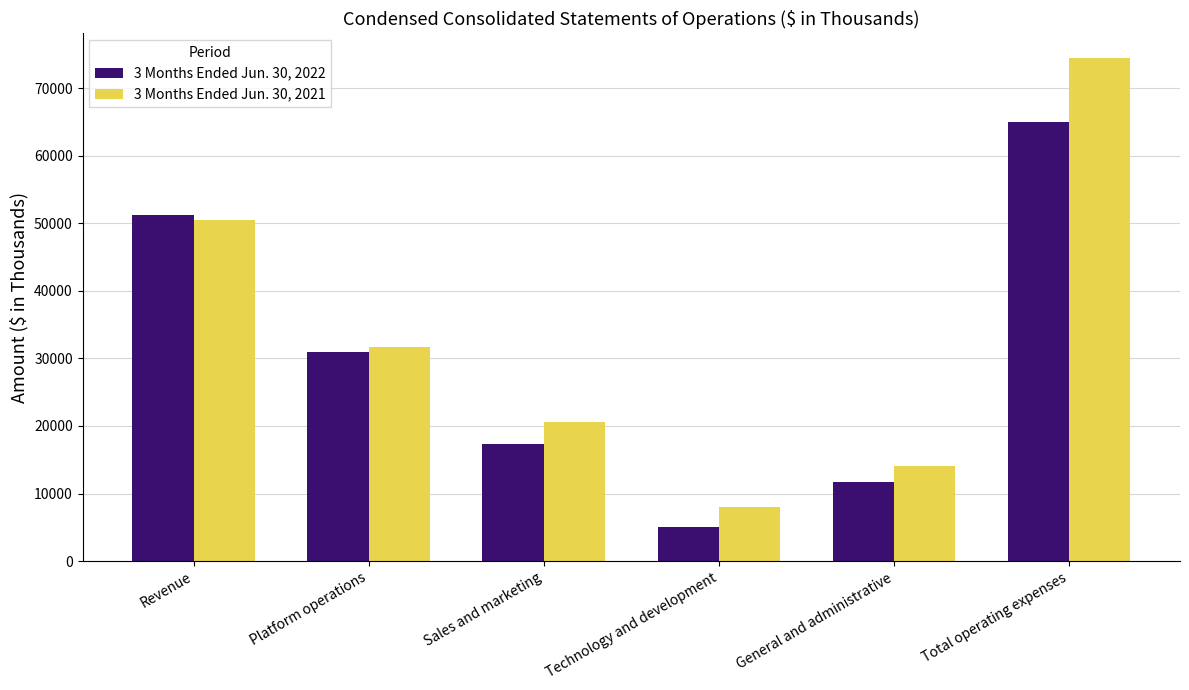

Reading right to left, what are all the values shown in this chart?

3 Months Ended Jun. 30, 2022: 64972	11725	5011	17286	30950	51200
3 Months Ended Jun. 30, 2021: 74374	14075	8031	20553	31715	50411